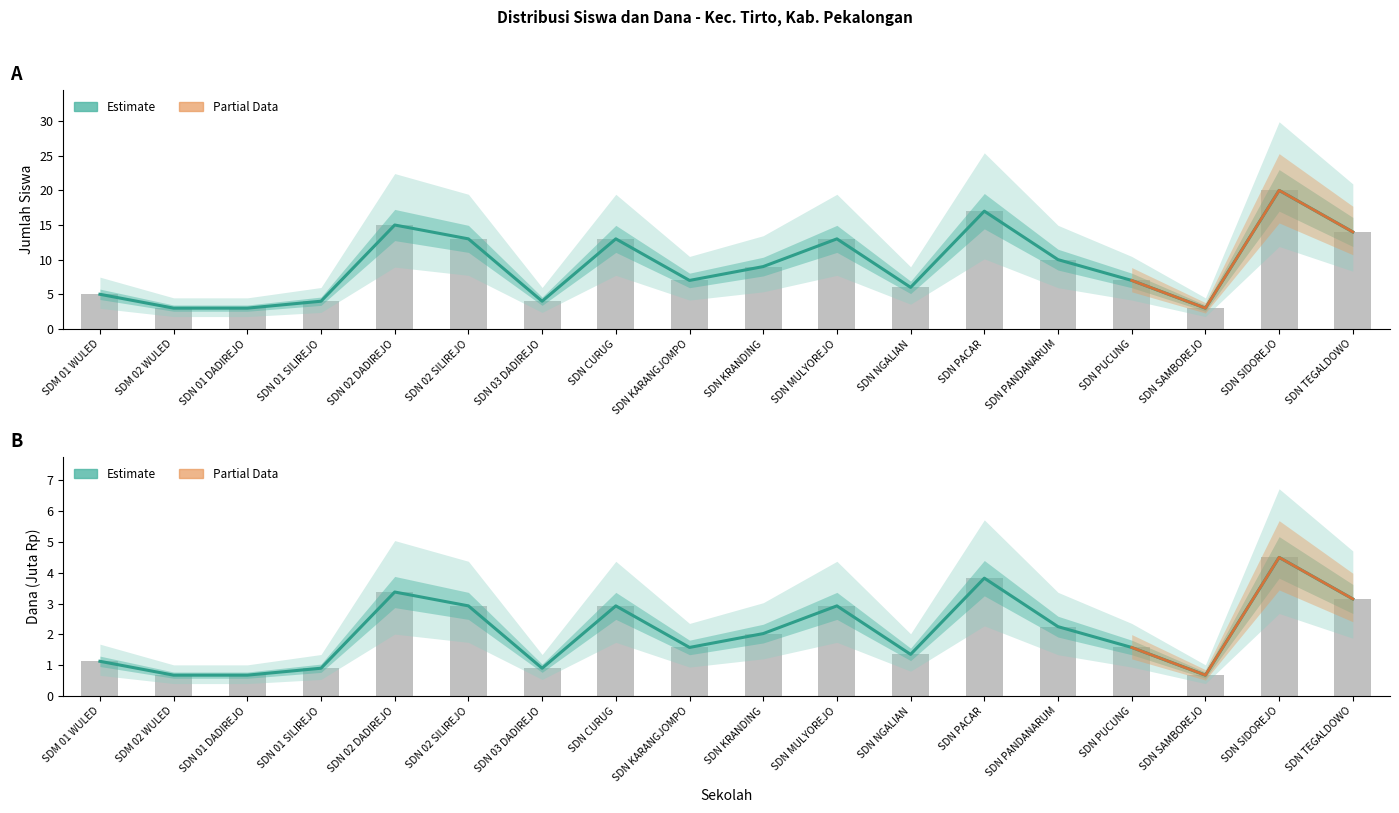

Reading right to left, extract all data points from this chart.

Siswa Disalurkan: 14.0	20.0	3.0	7.0	10.0	17.0	6.0	13.0	9.0	7.0	13.0	4.0	13.0	15.0	4.0	3.0	3.0	5.0
Siswa Pemberian: 14.0	20.0	3.0	7.0	10.0	17.0	6.0	13.0	9.0	7.0	13.0	4.0	13.0	15.0	4.0	3.0	3.0	5.0
Dana Disalurkan (Juta): 3.1	4.5	0.7	1.6	2.2	3.8	1.4	2.9	2.0	1.6	2.9	0.9	2.9	3.4	0.9	0.7	0.7	1.1
Dana Pemberian (Juta): 3.1	4.5	0.7	1.6	2.2	3.8	1.4	2.9	2.0	1.6	2.9	0.9	2.9	3.4	0.9	0.7	0.7	1.1